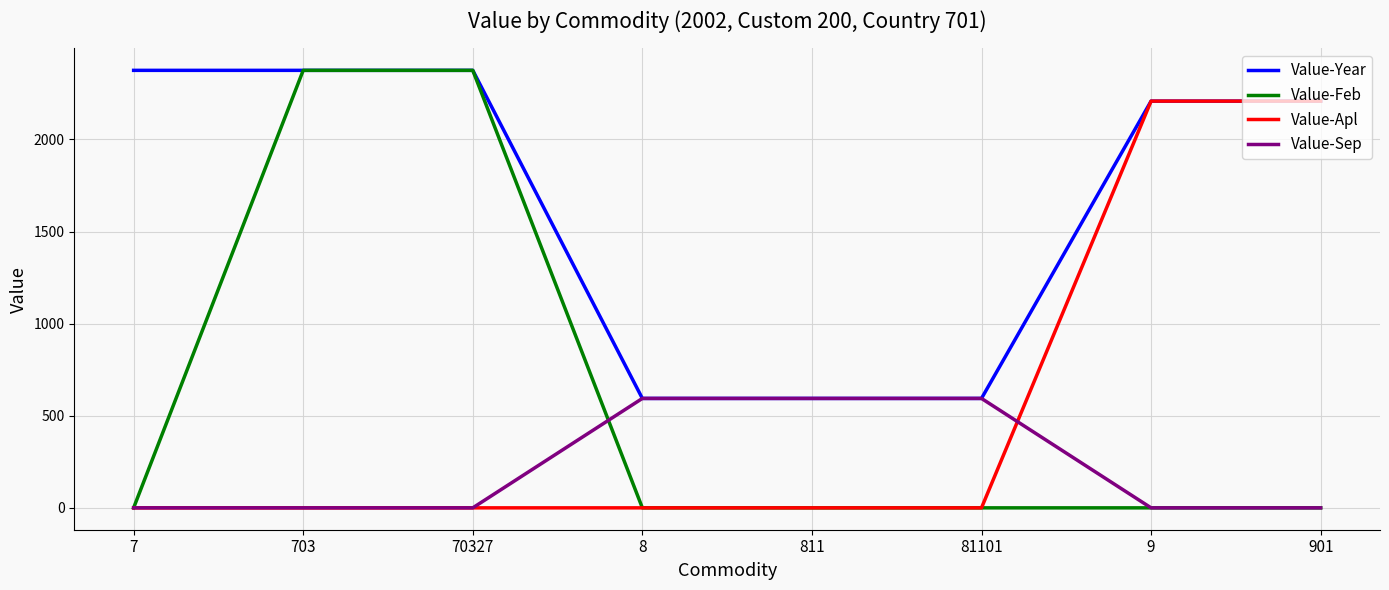

True or false: Value-Feb has a value of 1601 at 7.

False